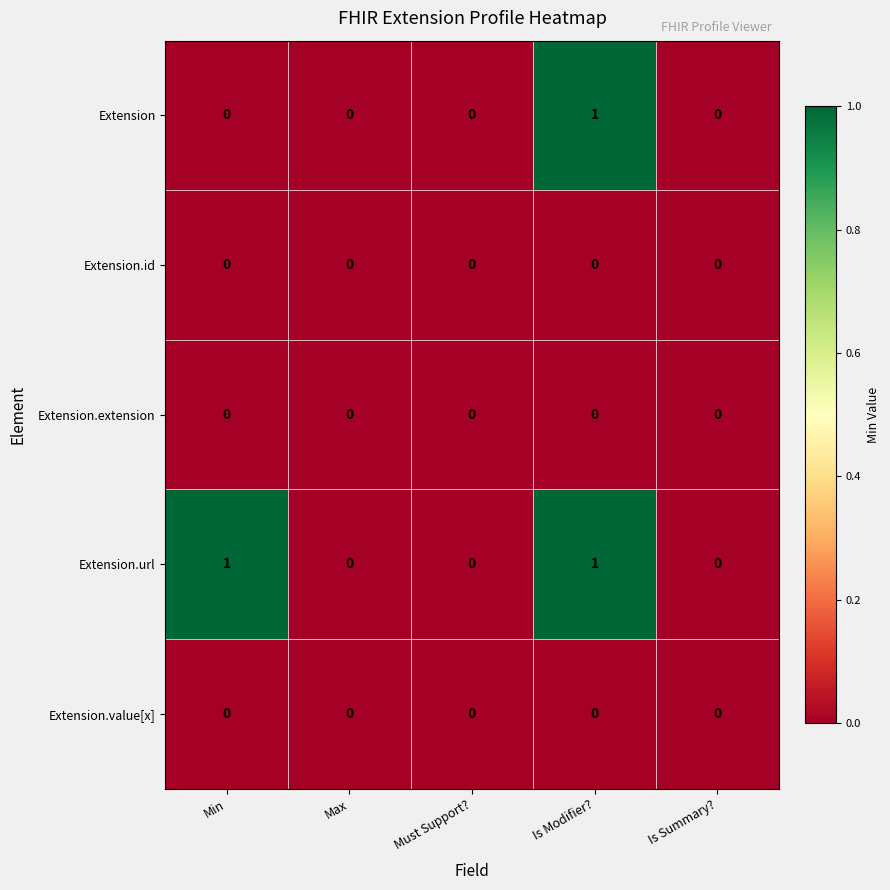

Which series changed the most between Min and Must Support??

Extension.url